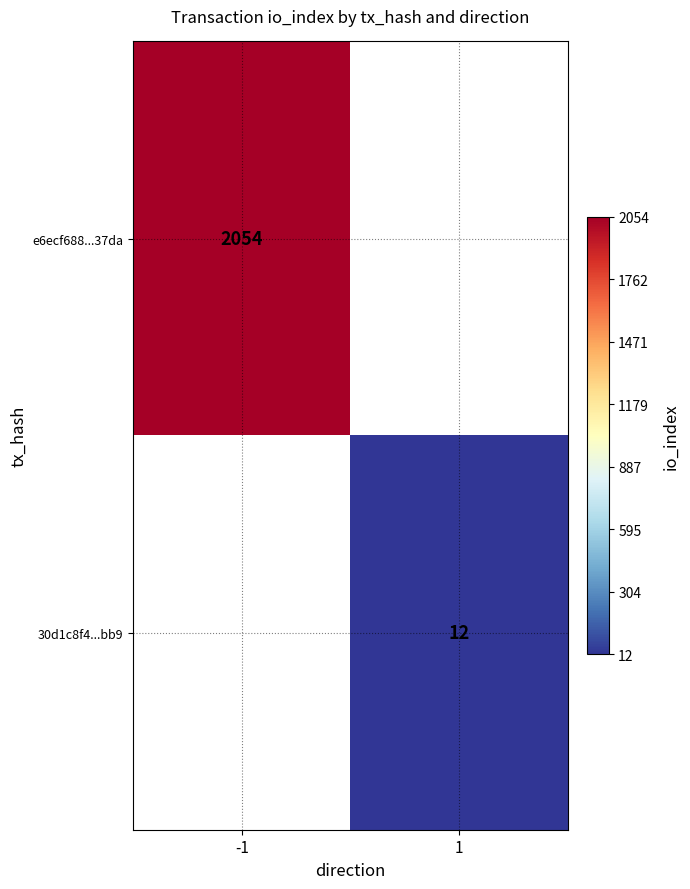

The e6ecf688...37da series shows 2054 at -1. True or false?

True